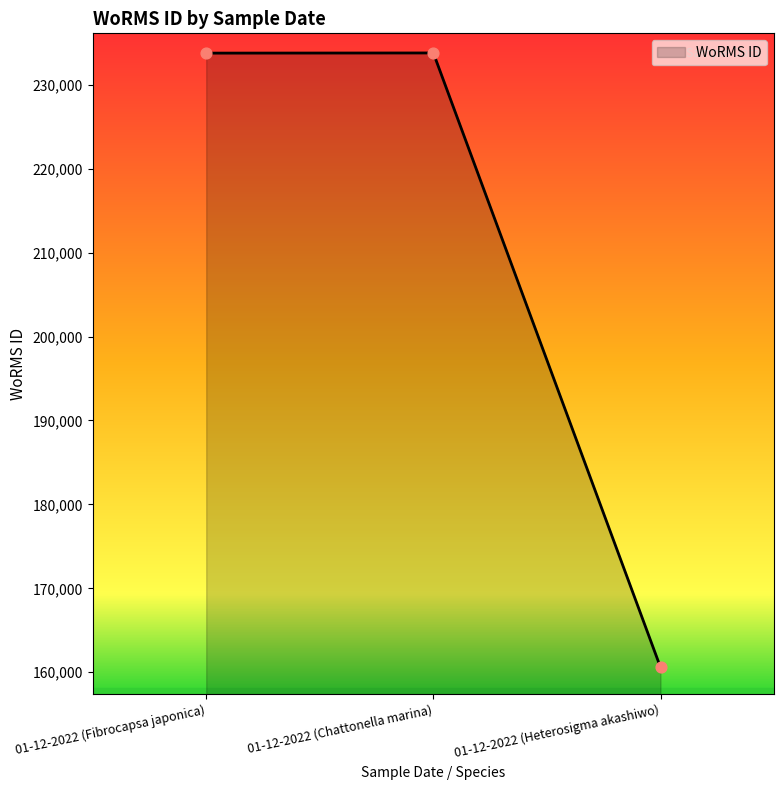

What is the change in value from 01-12-2022 (Fibrocapsa japonica) to 01-12-2022 (Heterosigma akashiwo)?

-73176